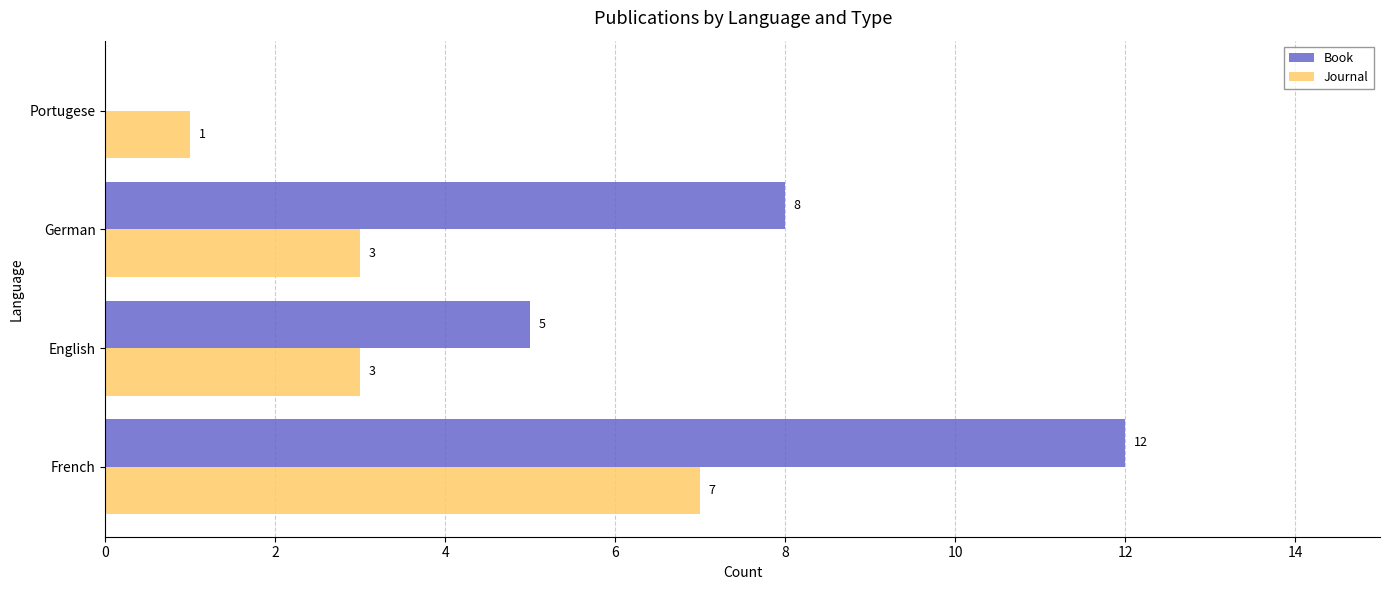

Which series has the largest total across all categories?

Book